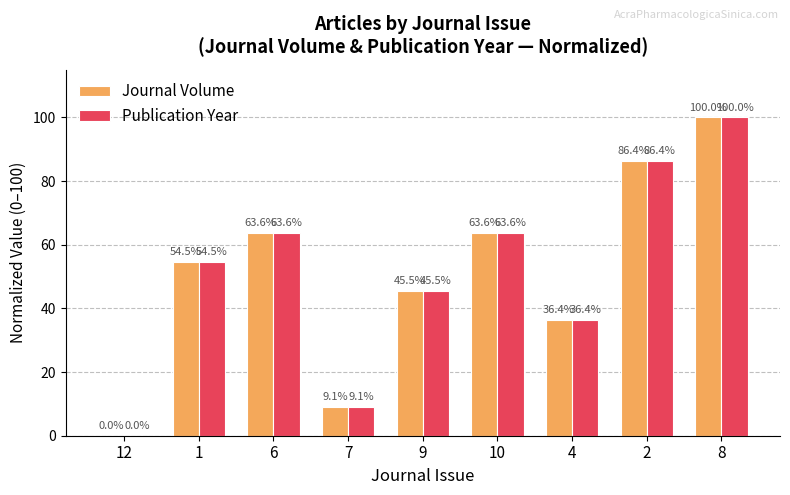

Does the chart contain stacked bars?

No